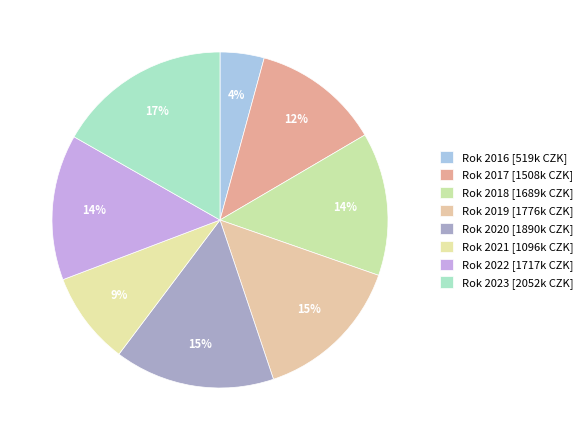

Count the number of slices in the pie.

8